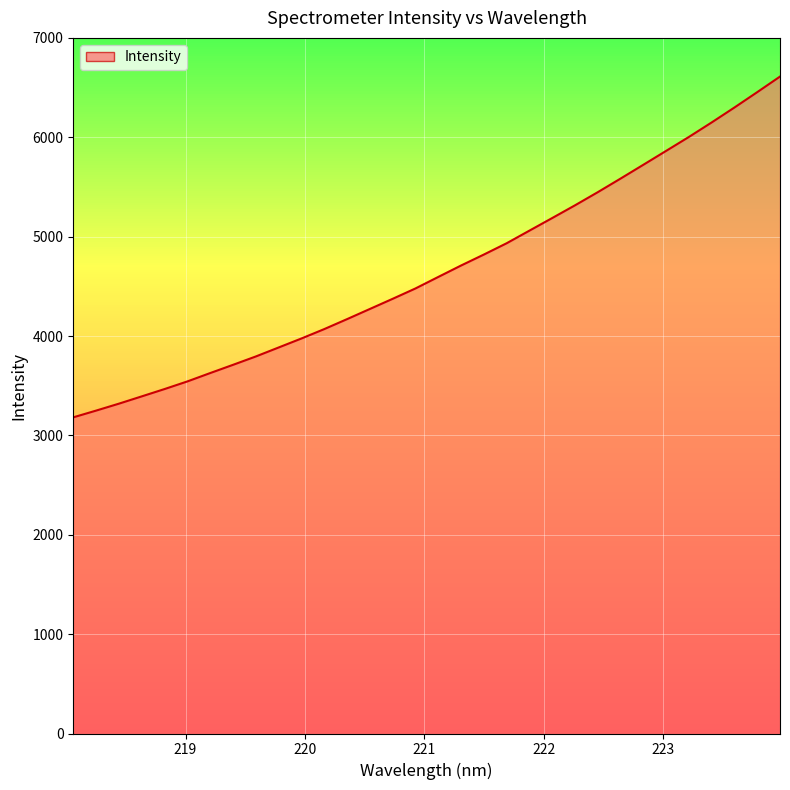

What is the greatest value displayed?

6610.7